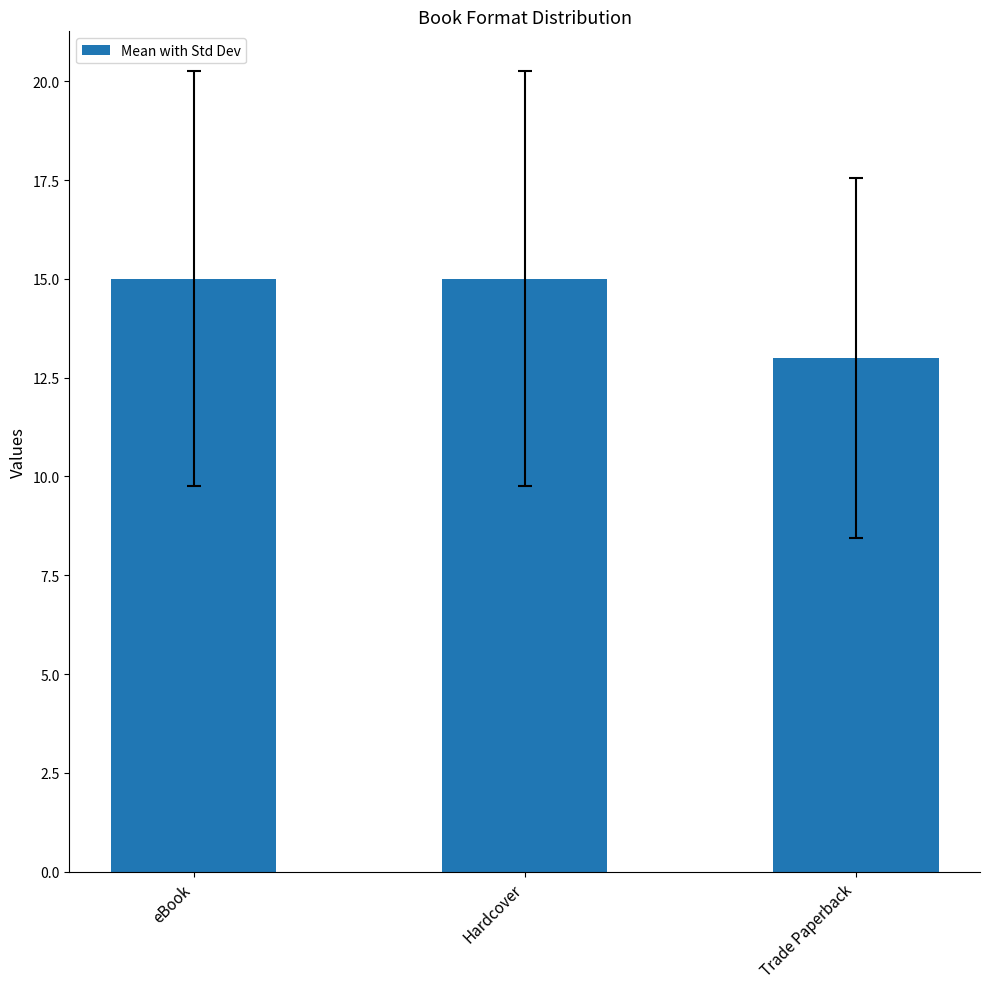

Reading left to right, list all the values displayed in this chart.

eBook=15	Hardcover=15	Trade Paperback=13